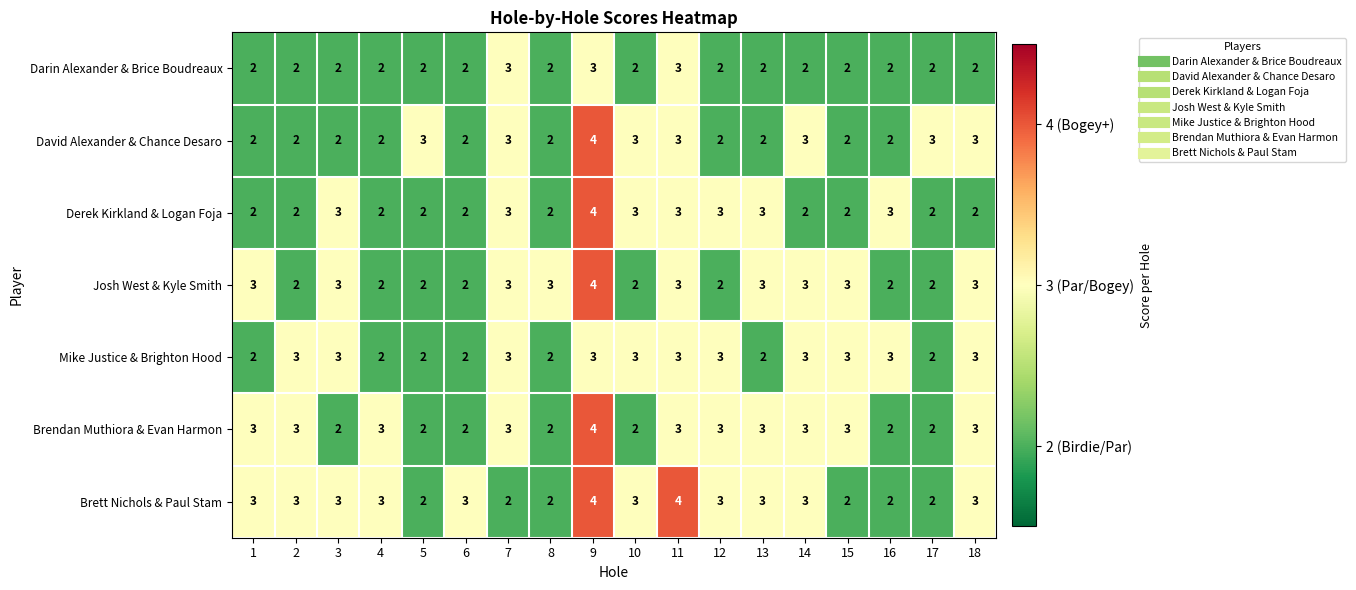

What value does the David Alexander & Chance Desaro series have at 11?

3